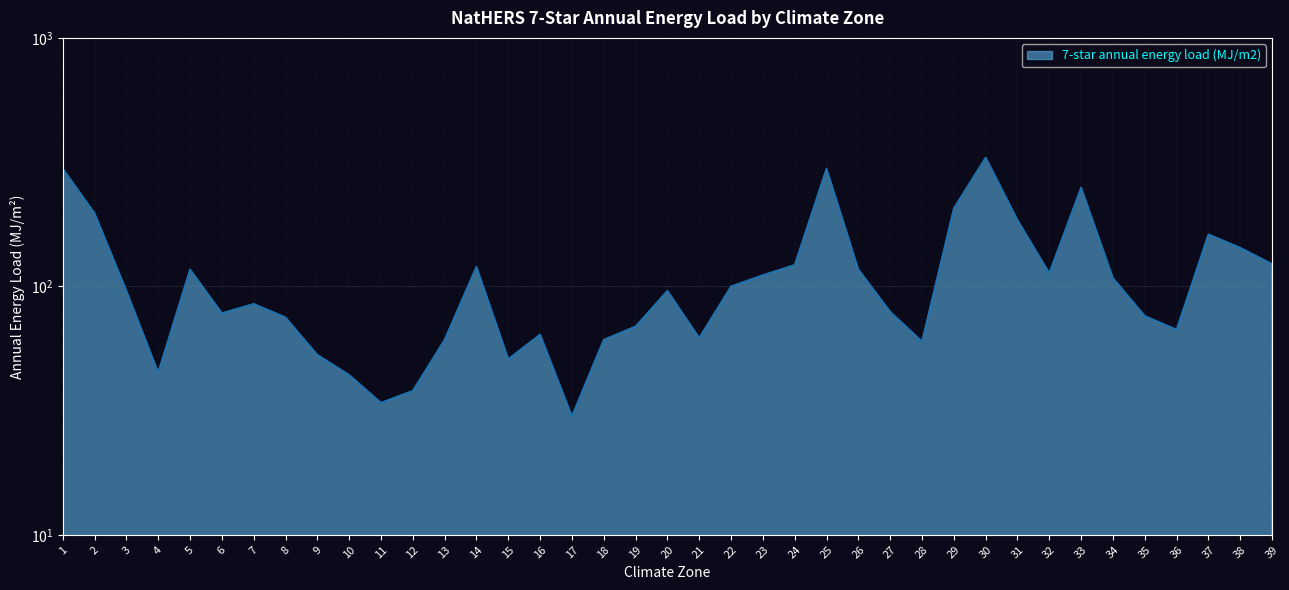

Rank the categories by value from lowest to highest.

17, 11, 12, 10, 4, 15, 9, 28, 13, 18, 21, 16, 36, 19, 8, 35, 6, 27, 7, 3, 20, 22, 34, 23, 32, 5, 26, 14, 24, 39, 38, 37, 31, 2, 29, 33, 1, 25, 30